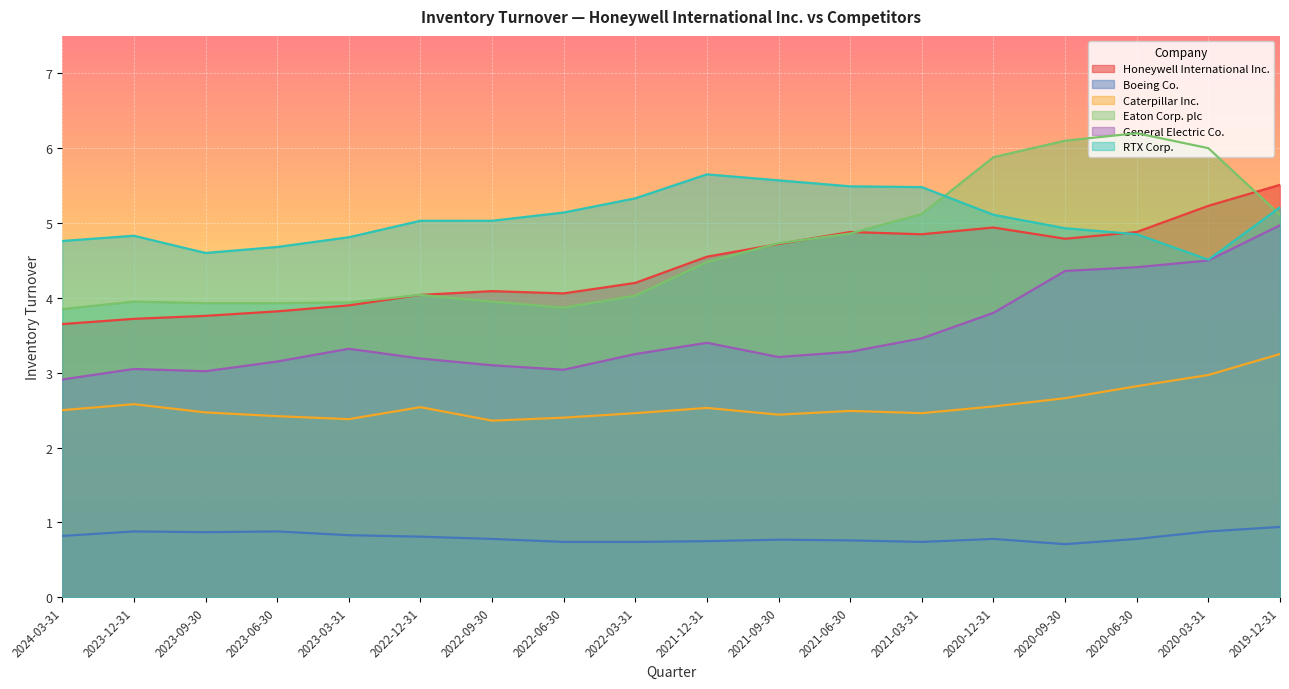

What is the sum of the General Electric Co. values at 2022-03-31 and 2020-03-31?

7.8